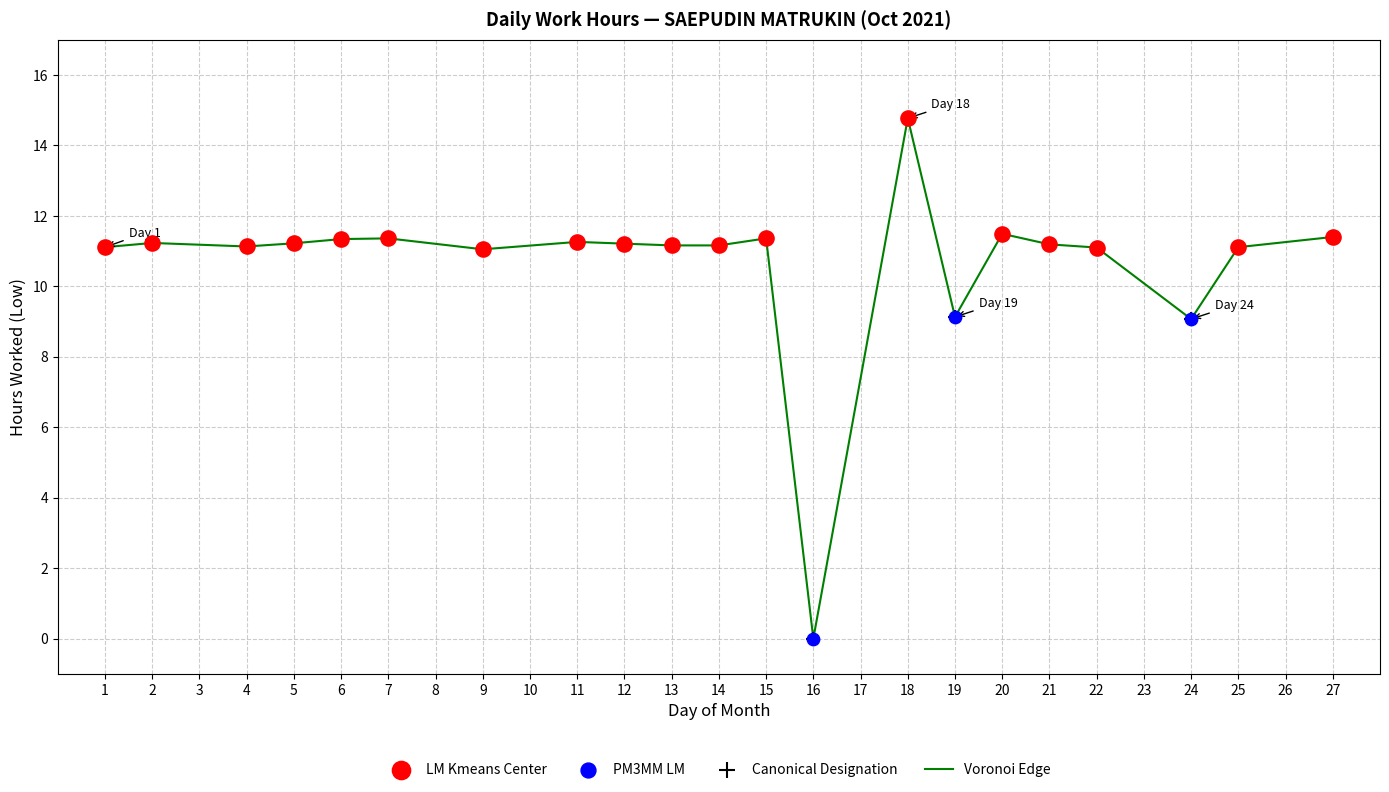

Between 25 and 19, which is larger?

25